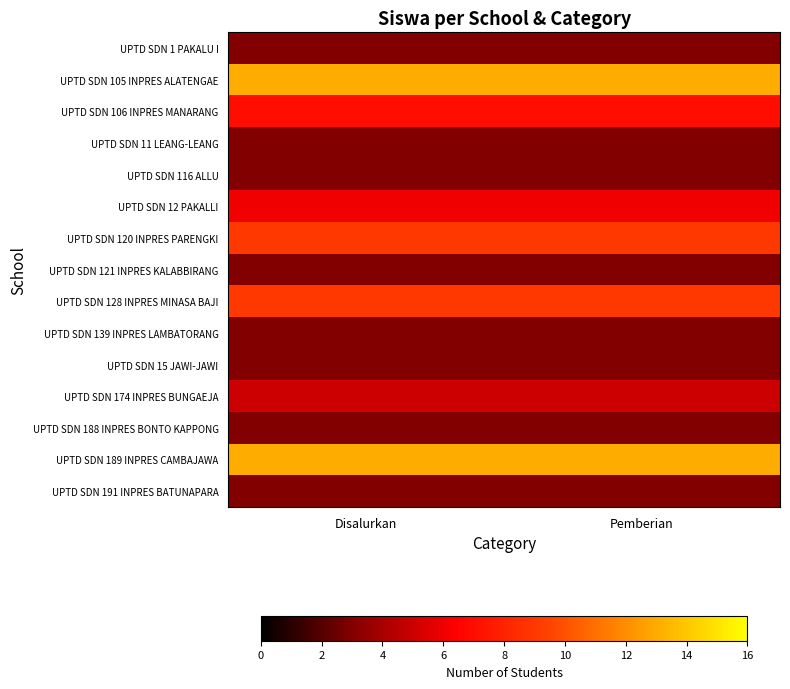

What is the greatest value displayed?

13